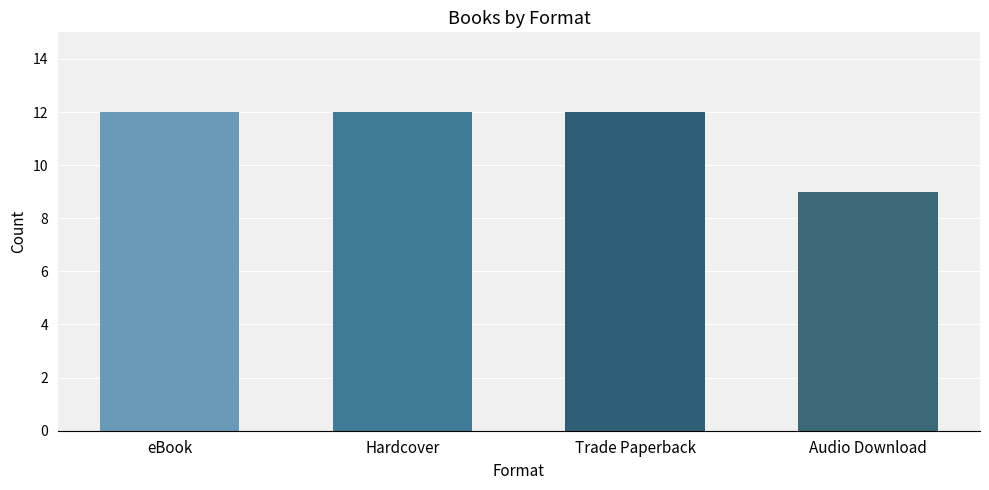

Reading left to right, transcribe all the data shown in this chart.

eBook=12	Hardcover=12	Trade Paperback=12	Audio Download=9